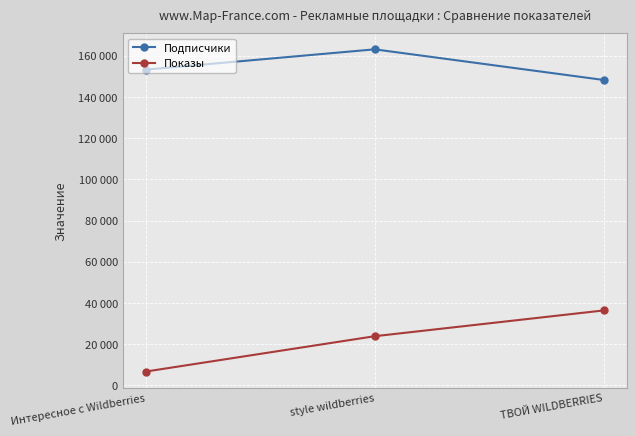

Which series has the largest total across all categories?

Подписчики